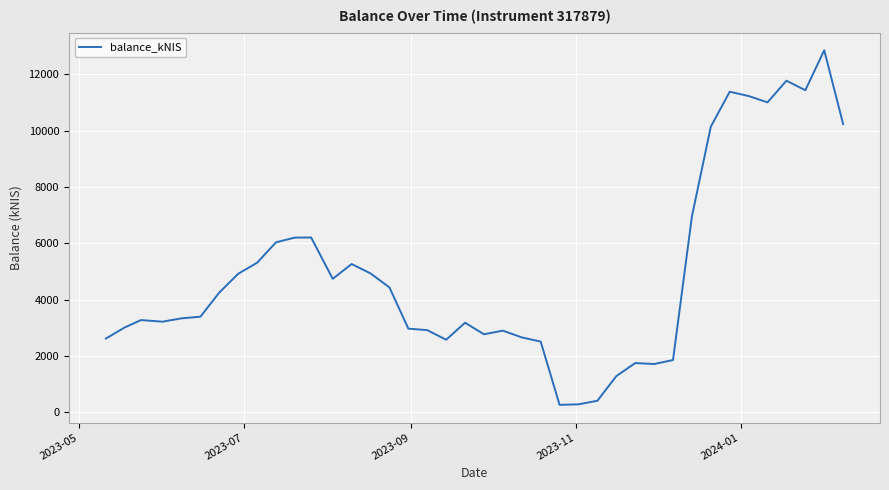

What is the greatest value displayed?

12860.9